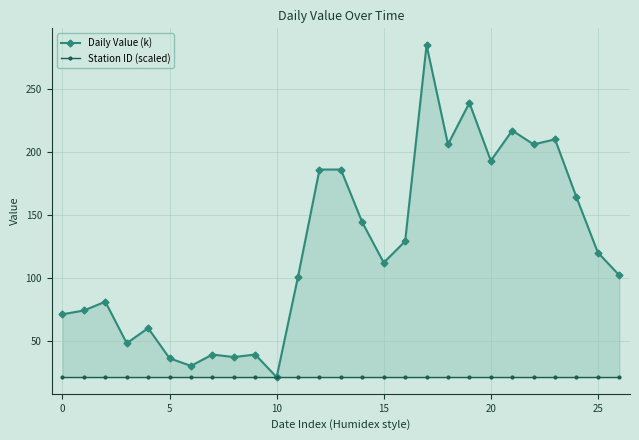

What is the average value of the Daily Value (k) series?

124